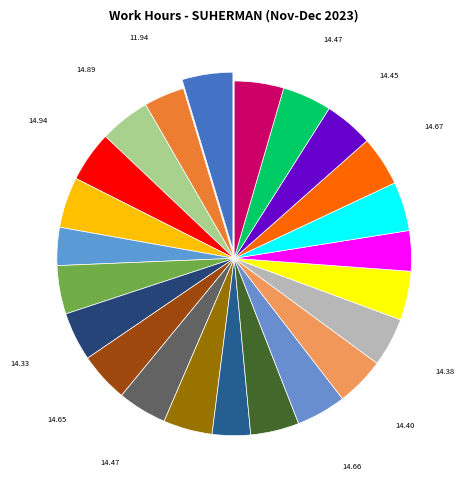

Which category has the smallest portion of the pie?

2-Sat